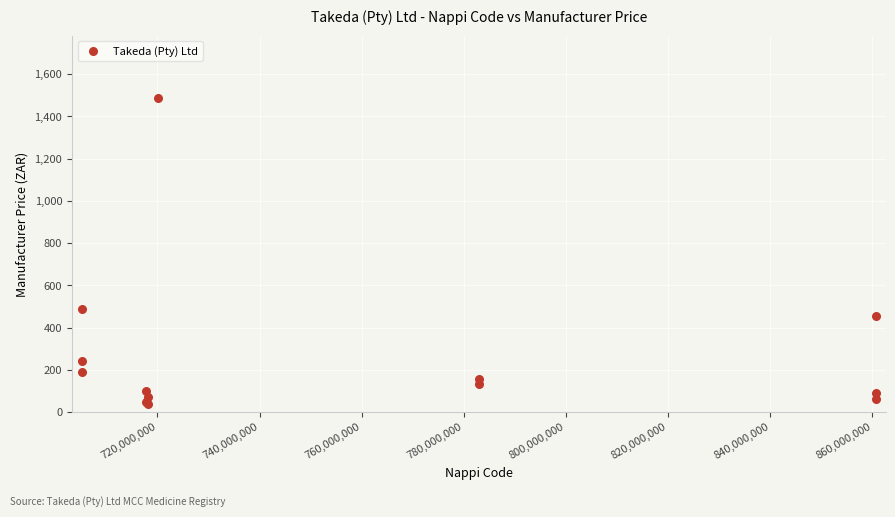

What Y value in the scatter plot is closest to 761?

488.3